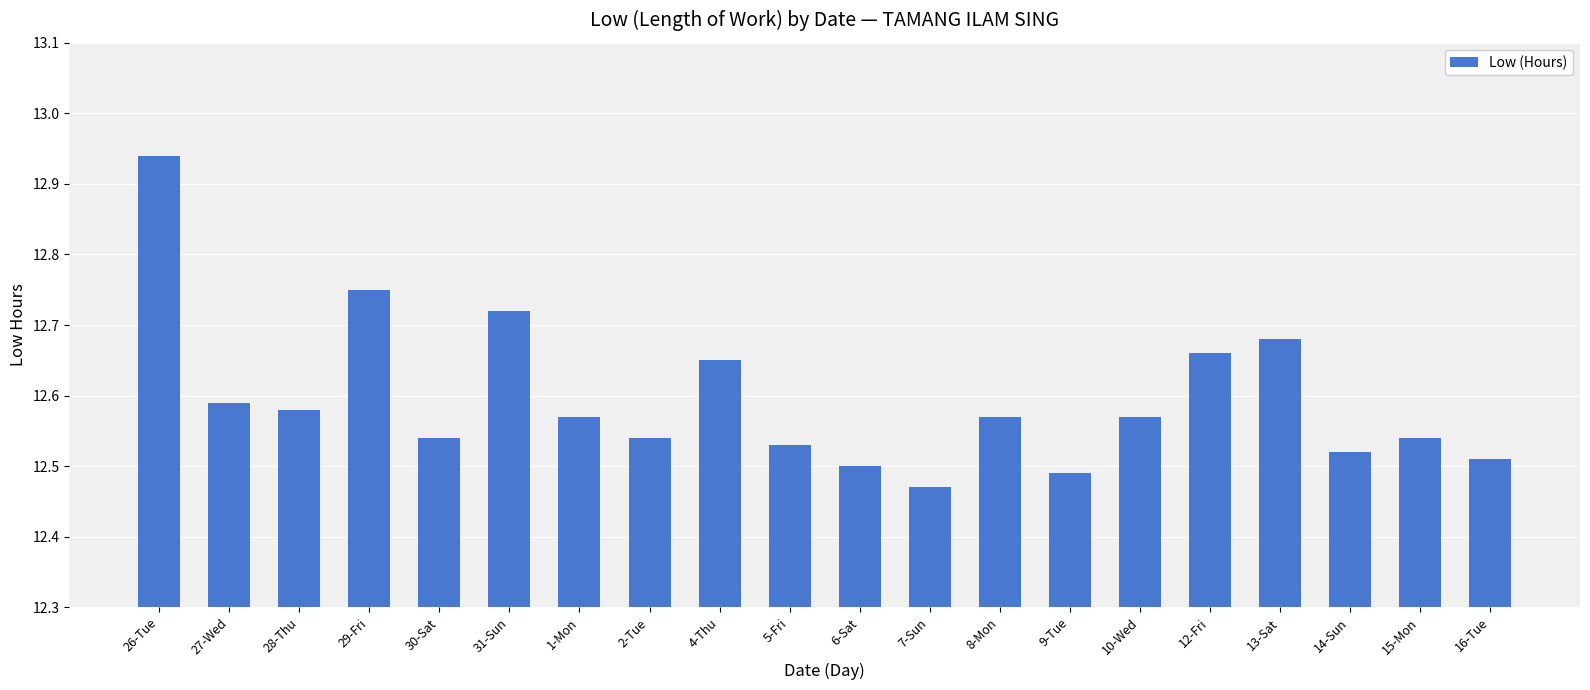

What is the label of the 6th bar from the right?

10-Wed